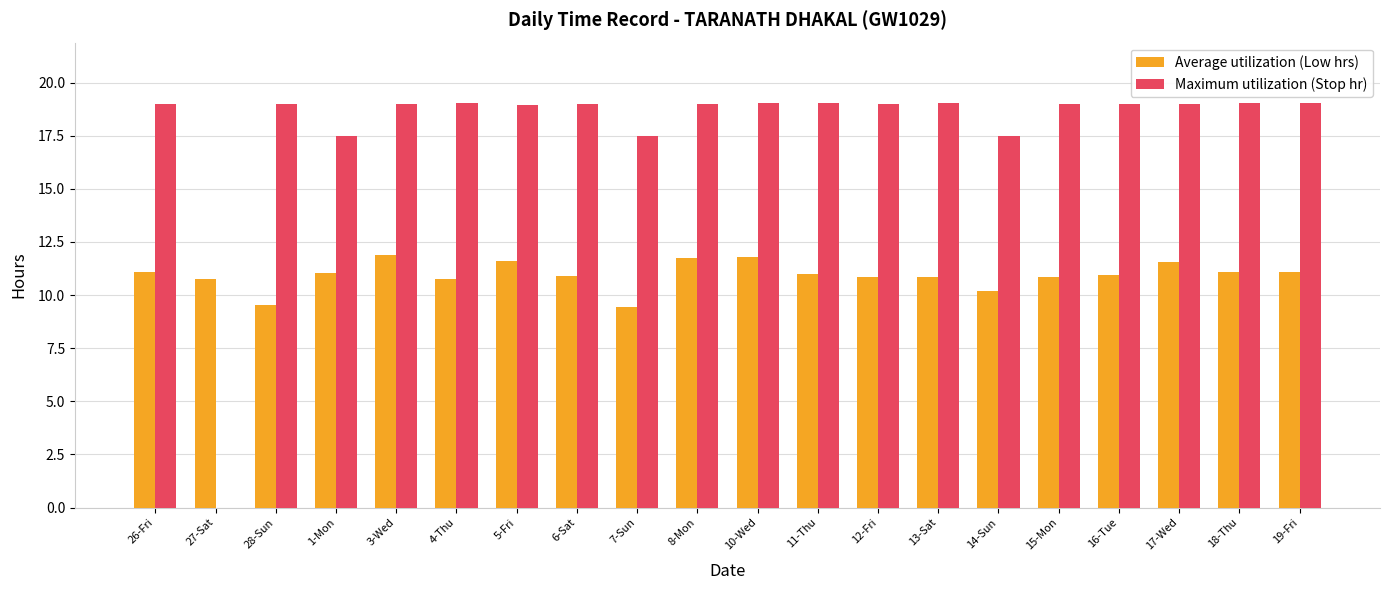

The Maximum utilization (Stop hr) series shows 17.5 at 7-Sun. True or false?

True